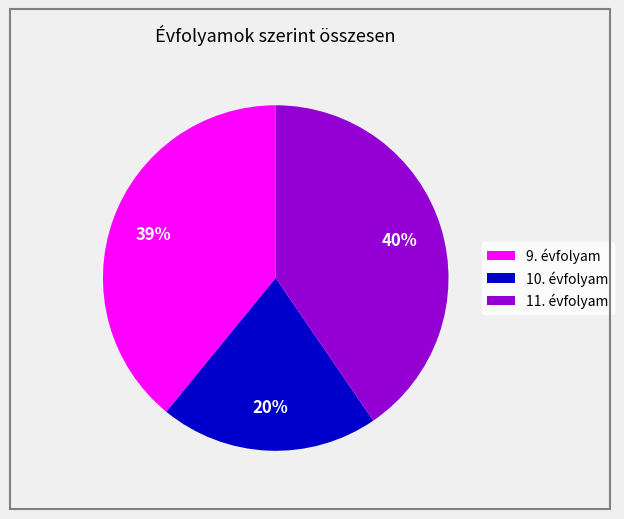

True or false: 9. évfolyam accounts for 39% of the total.

True